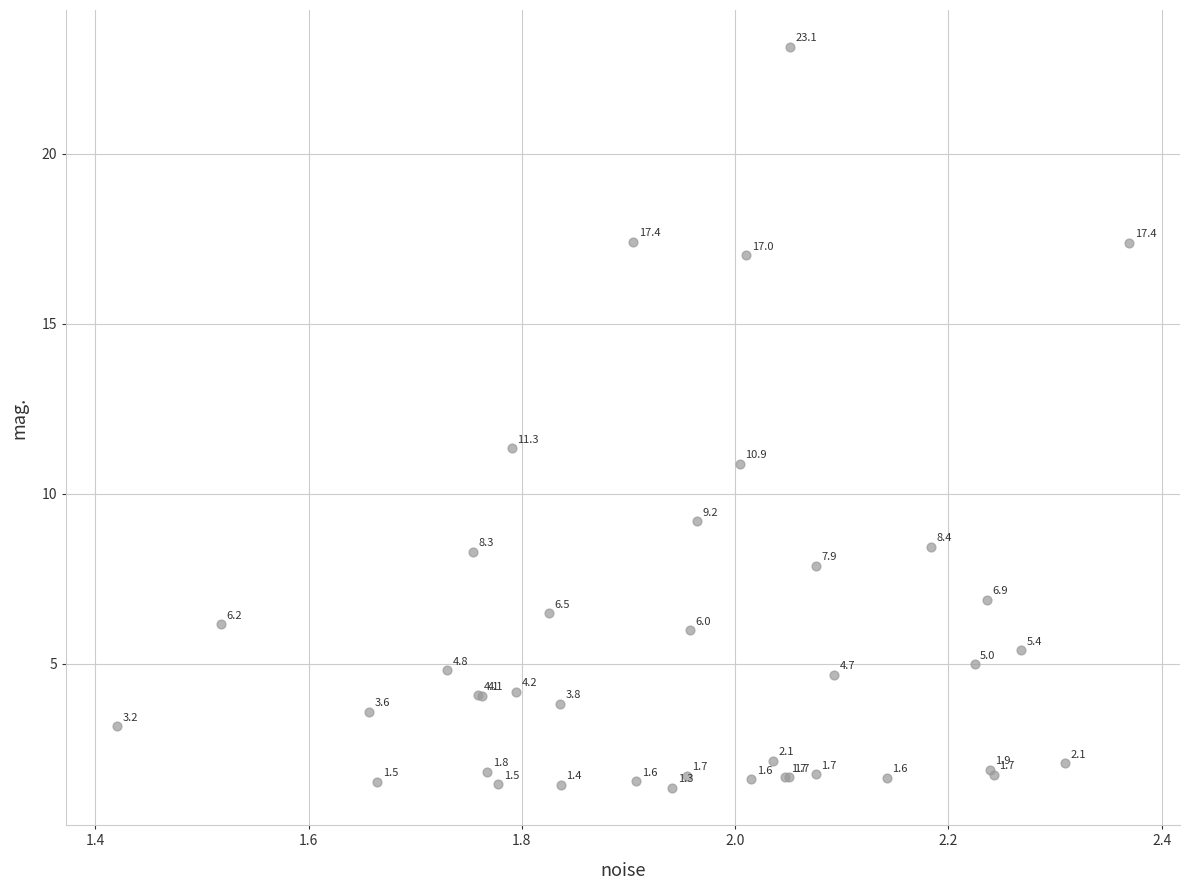

What Y value in the scatter plot is closest to 12?

11.3